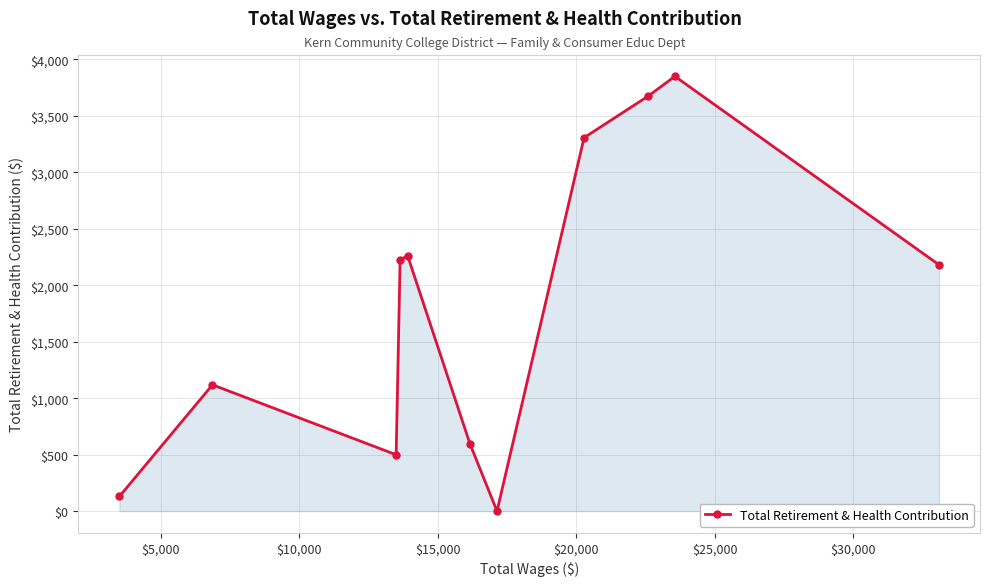

What is the difference between the second highest and minimum values?

3673